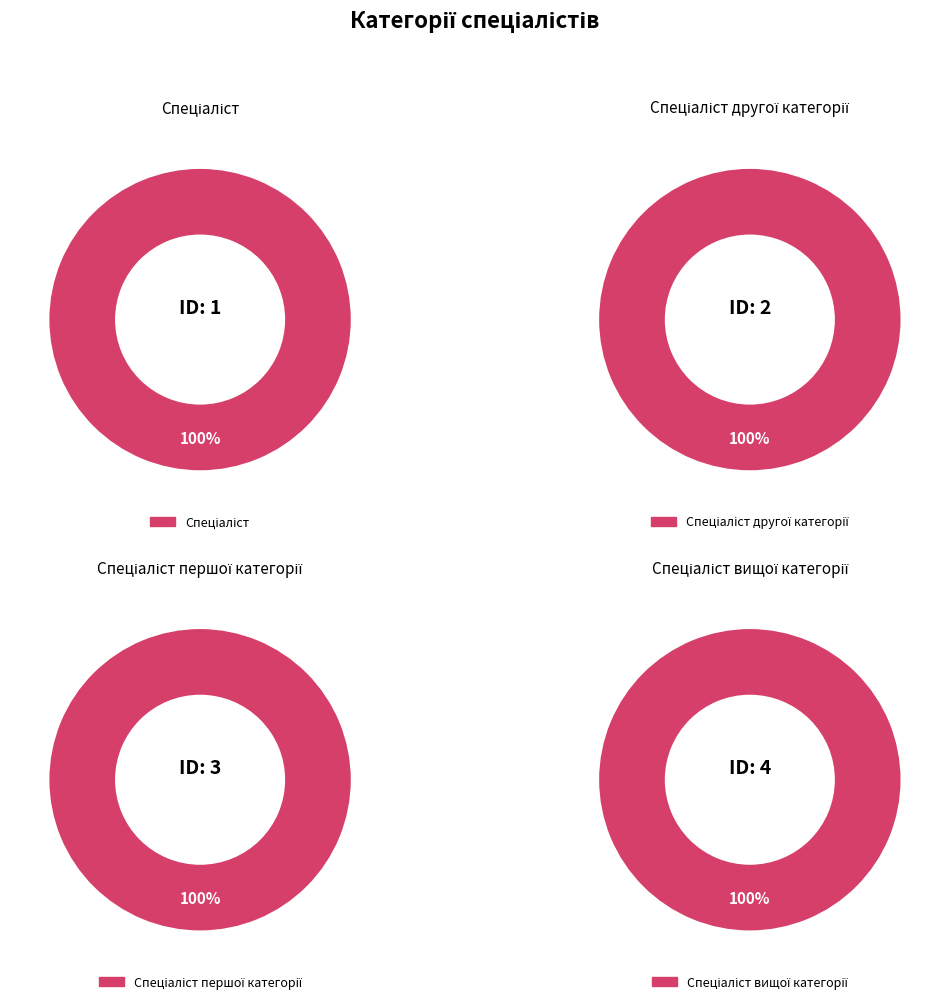

How many slices are in this pie chart?

4